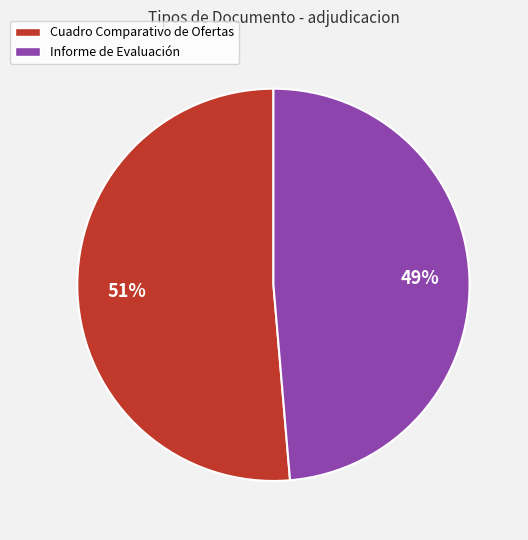

Does Informe de Evaluación account for over 50% of the chart?

No